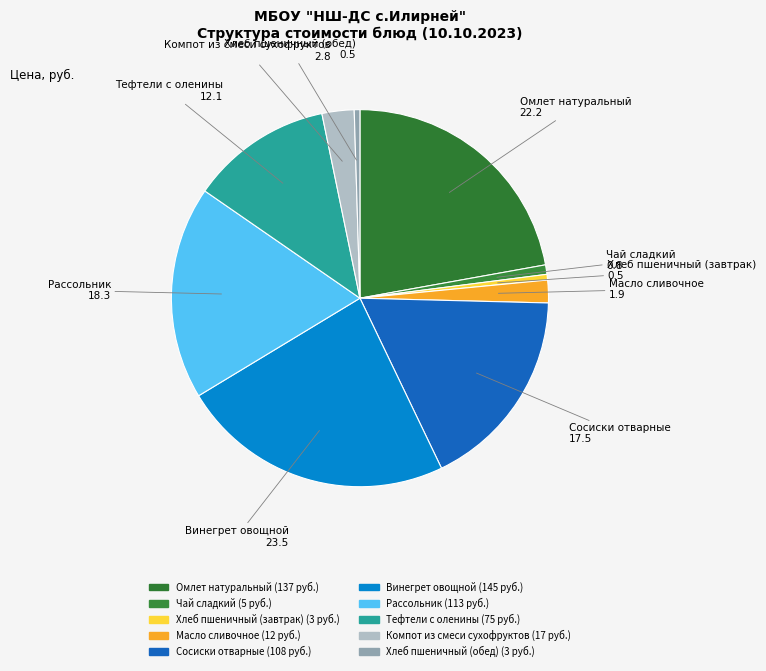

True or false: Омлет натуральный accounts for 22% of the total.

True